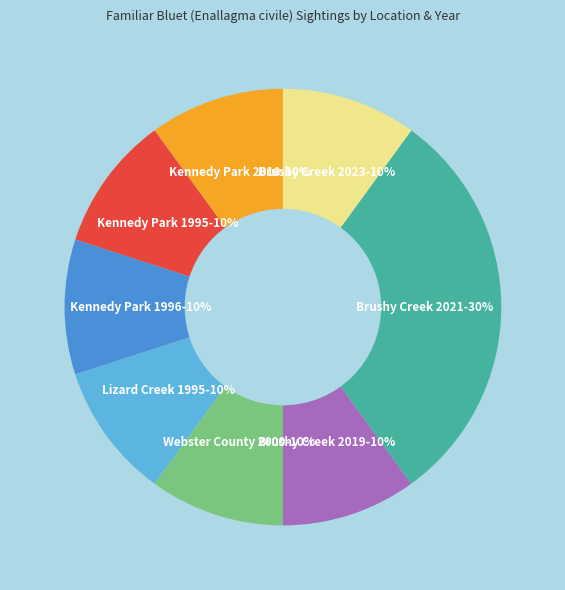

Is it true that Brushy Creek 2023 is 10% of the pie?

True